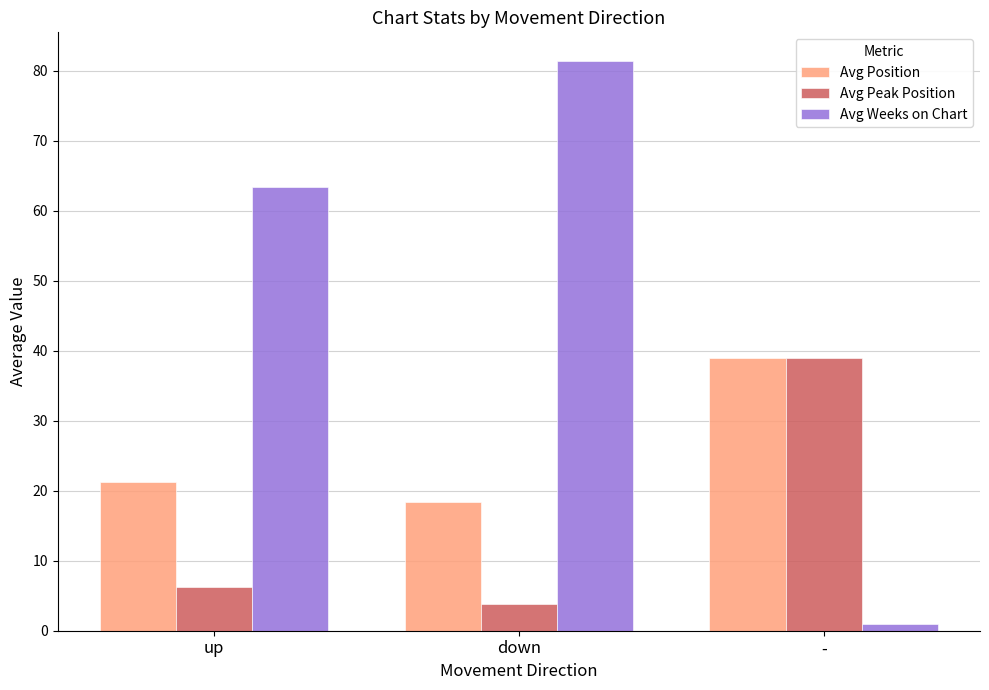

What is the difference between the second highest and minimum values in the Avg Peak Position series?

2.5